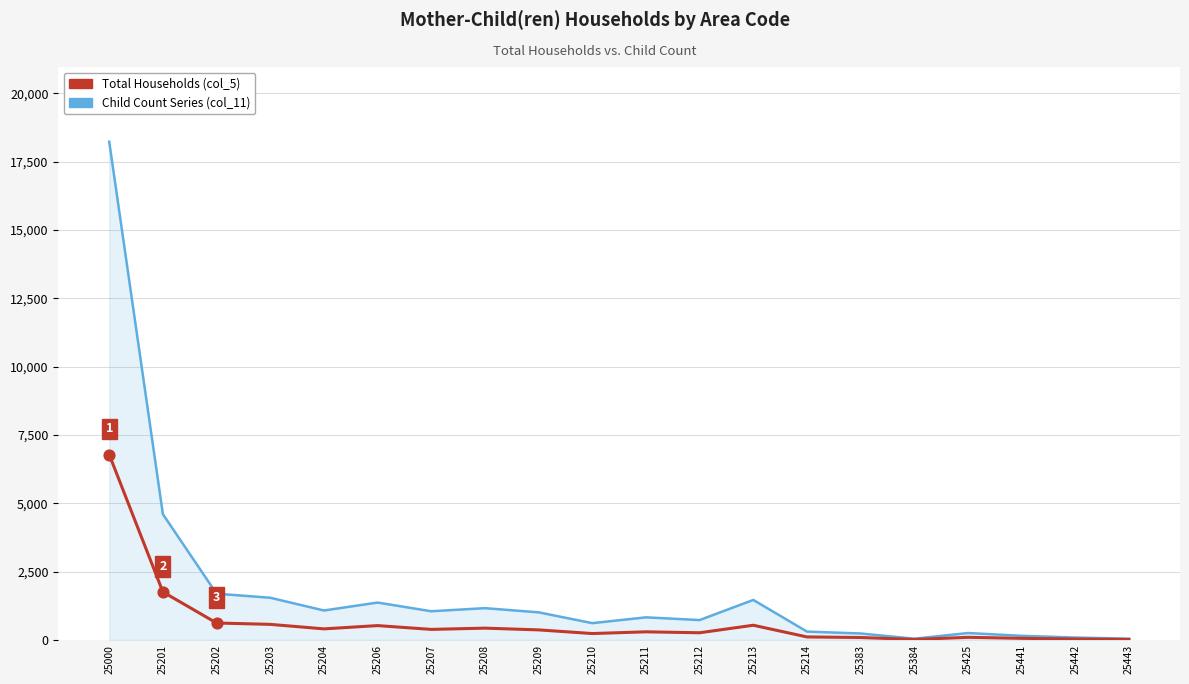

Which series has the largest total across all categories?

Child Count Series (col_11)